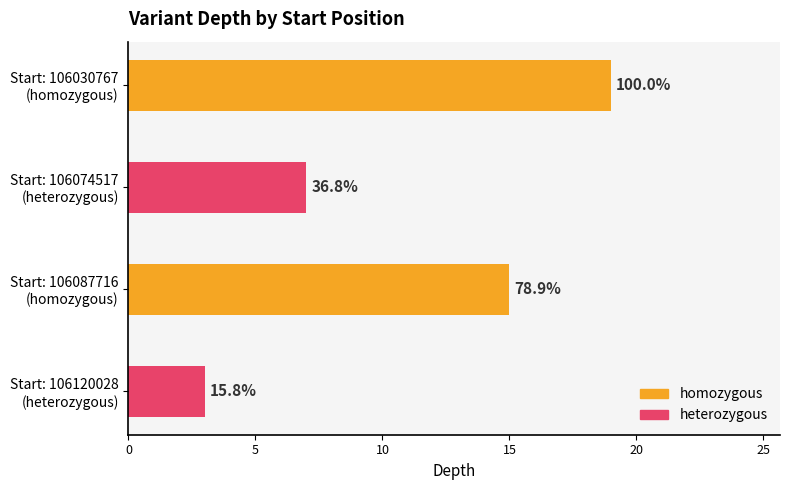

What is the average value?

11